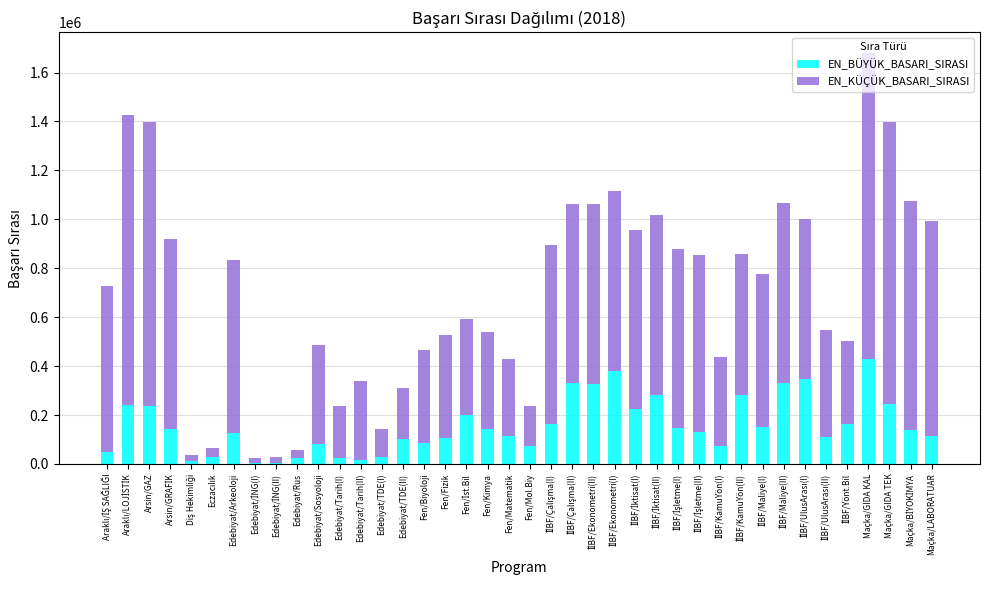

Are the bars horizontal?

No